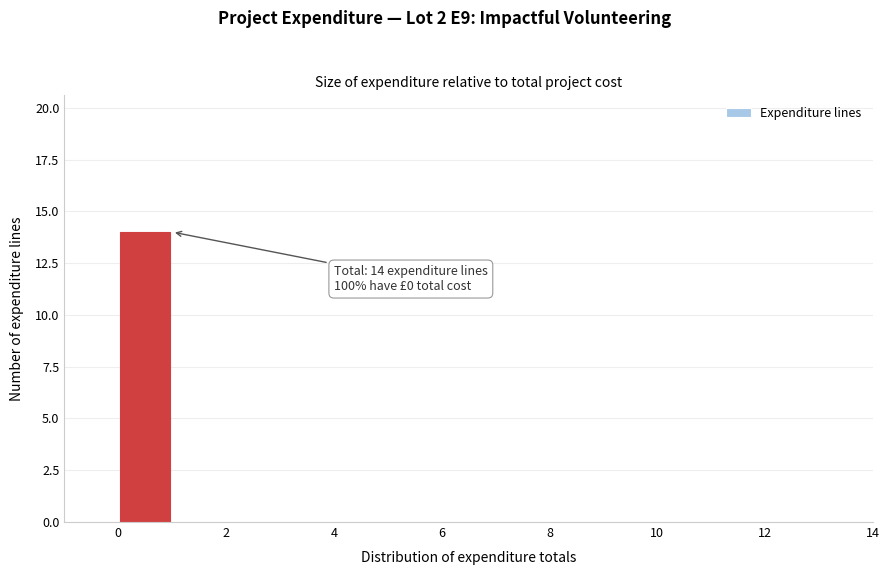

Over which range of the x-axis is the bar tallest?

0 to 1